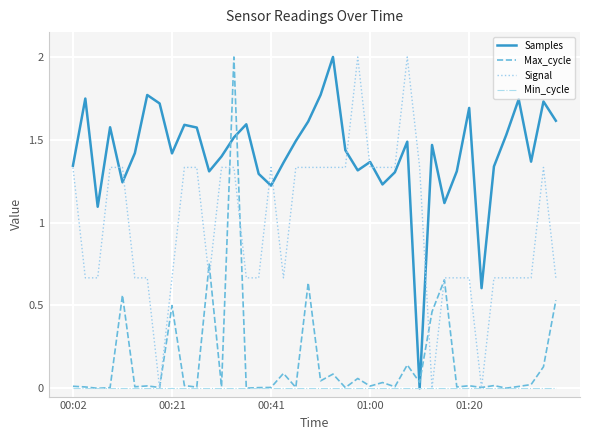

What is the maximum value for Signal?

2.0